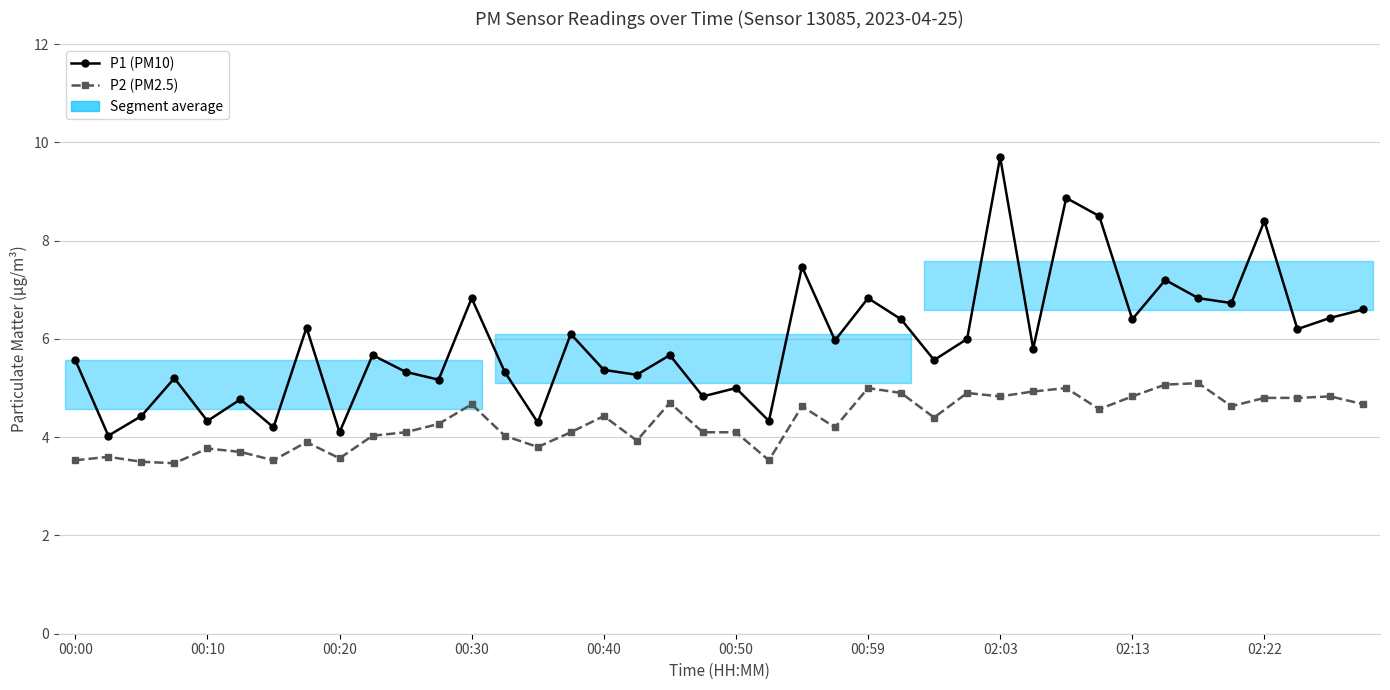

True or false: P2 (PM2.5) and P1 (PM10) cross at least once.

False